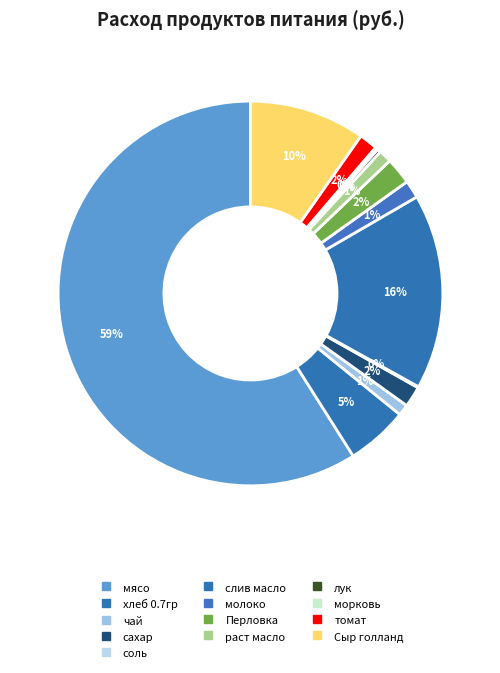

Is it true that морковь is 6% of the pie?

False